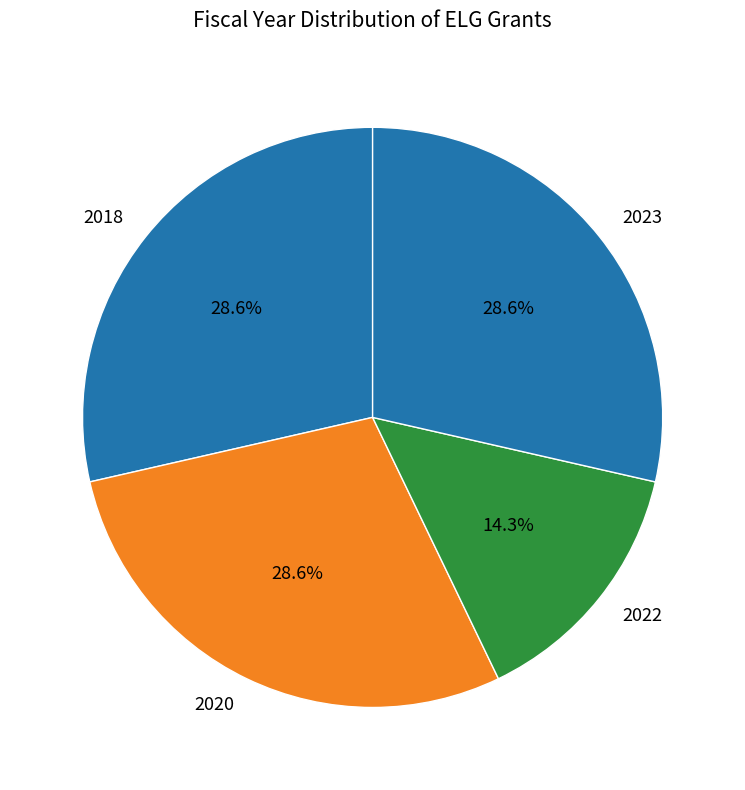

Does 2020 account for over 50% of the chart?

No